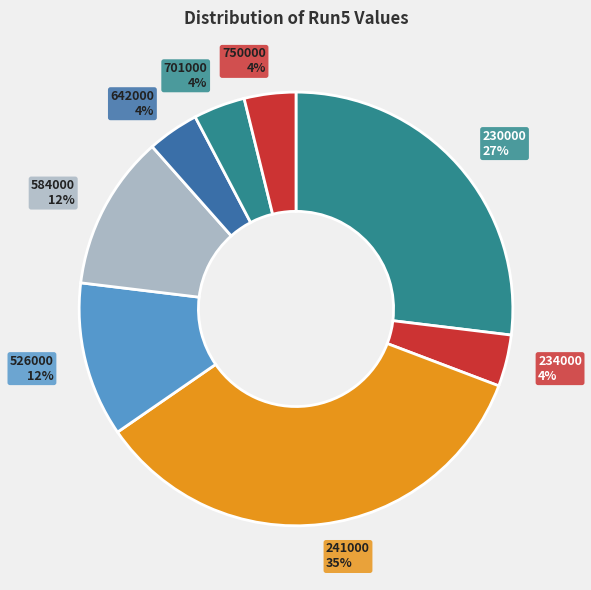

Approximately how many times larger is the value at 701000 compared to 234000?

1.0